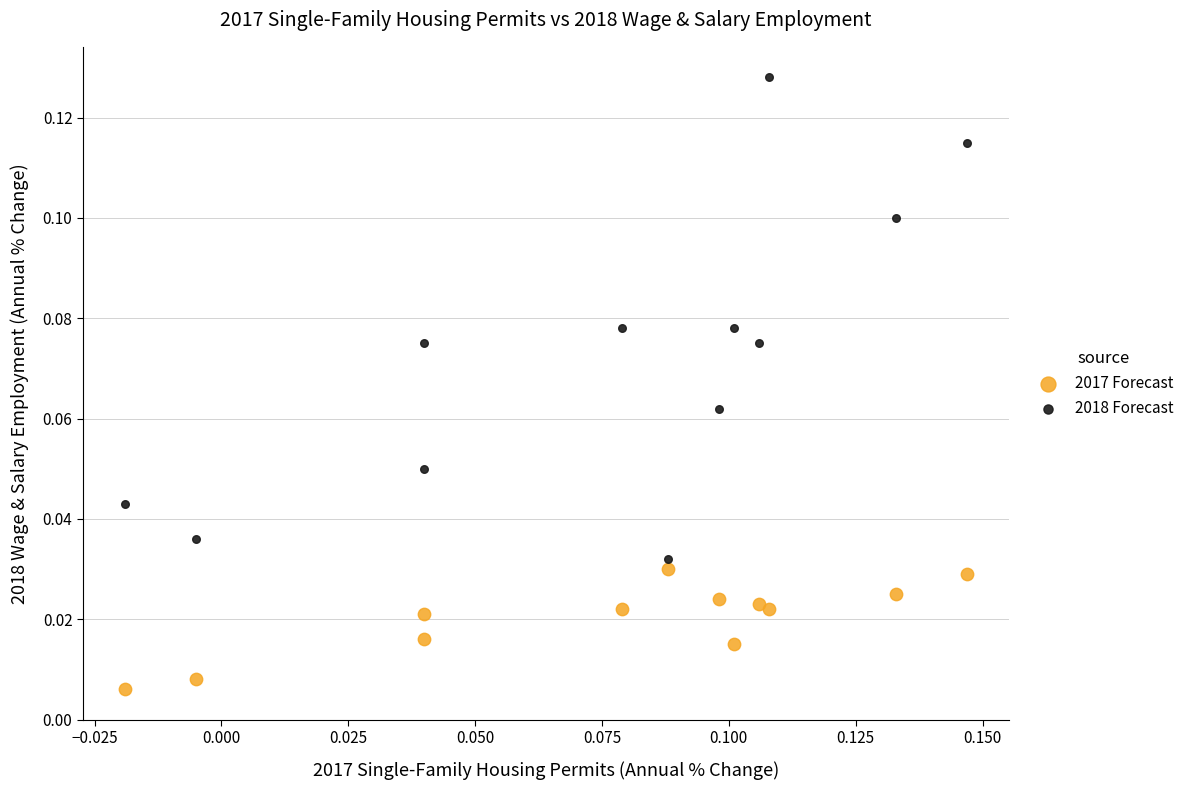

Which series has the largest Y range (max minus min)?

2018 Forecast